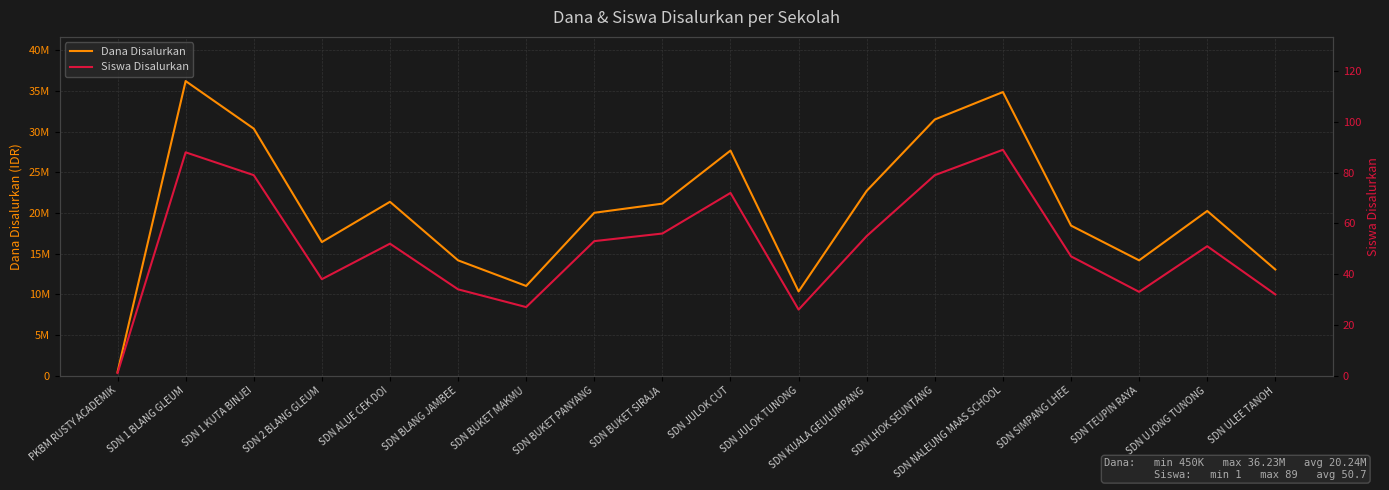

Is it true that Siswa Disalurkan equals 33 at SDN TEUPIN RAYA?

True